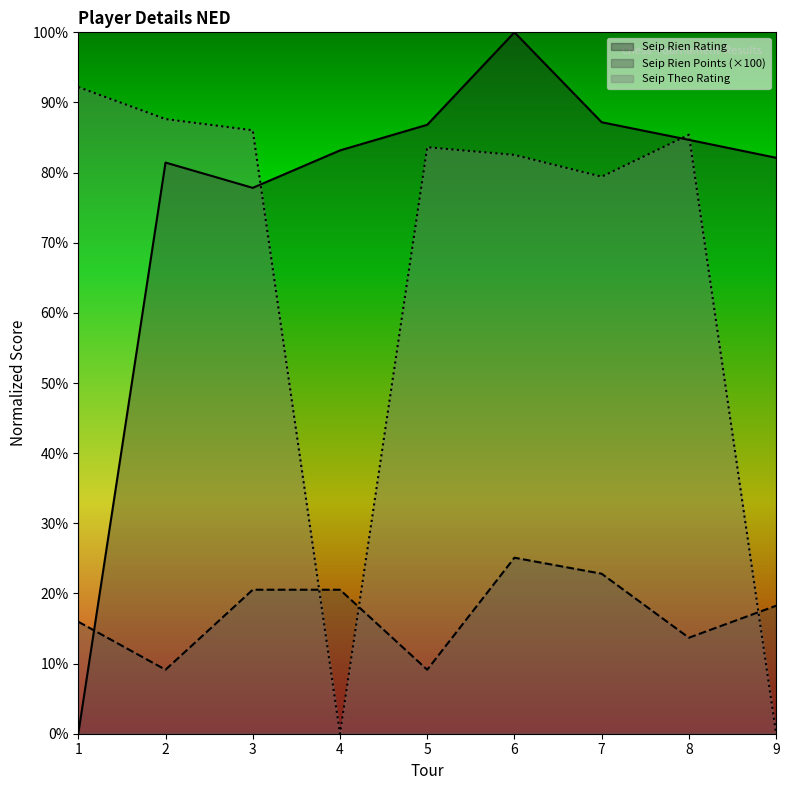

How many series are shown in this chart?

3